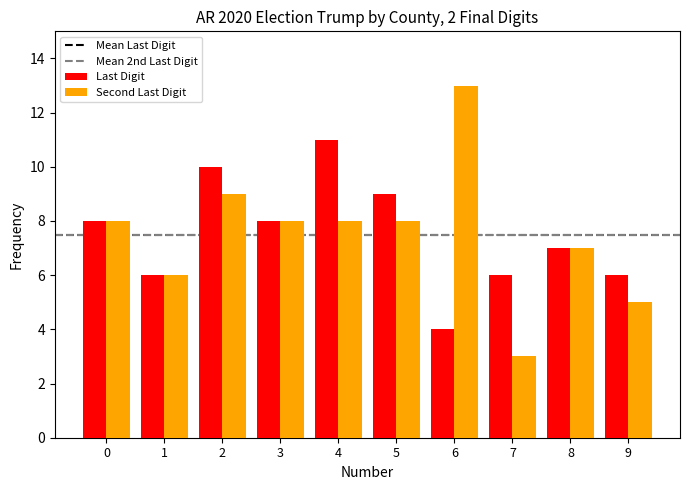

What is the difference between the maximum and minimum values in the Last Digit series?

7